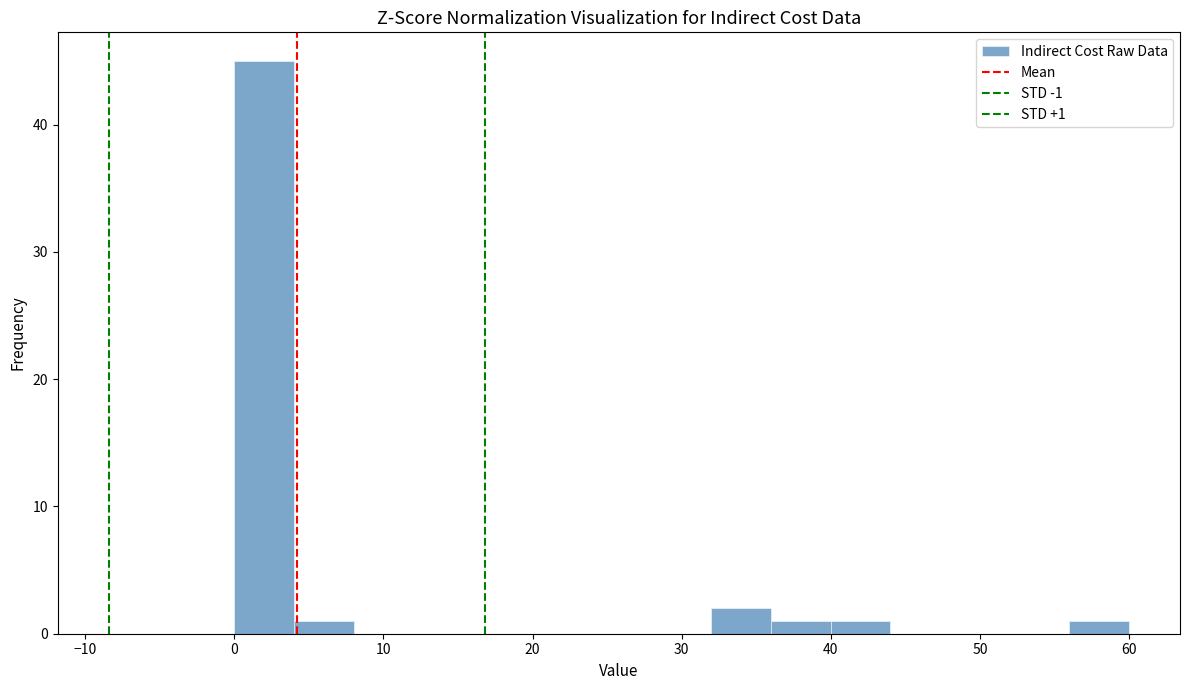

Which range on the x-axis has the tallest bar?

0 to 4